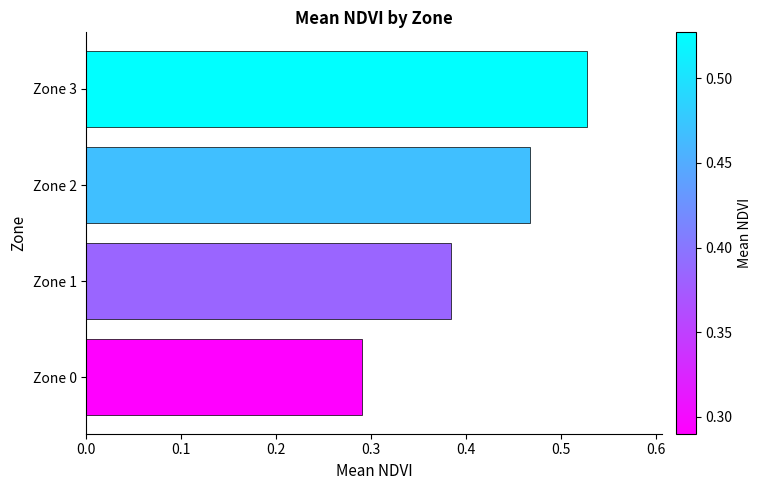

Which category has the lowest value across all series?

Zone 0